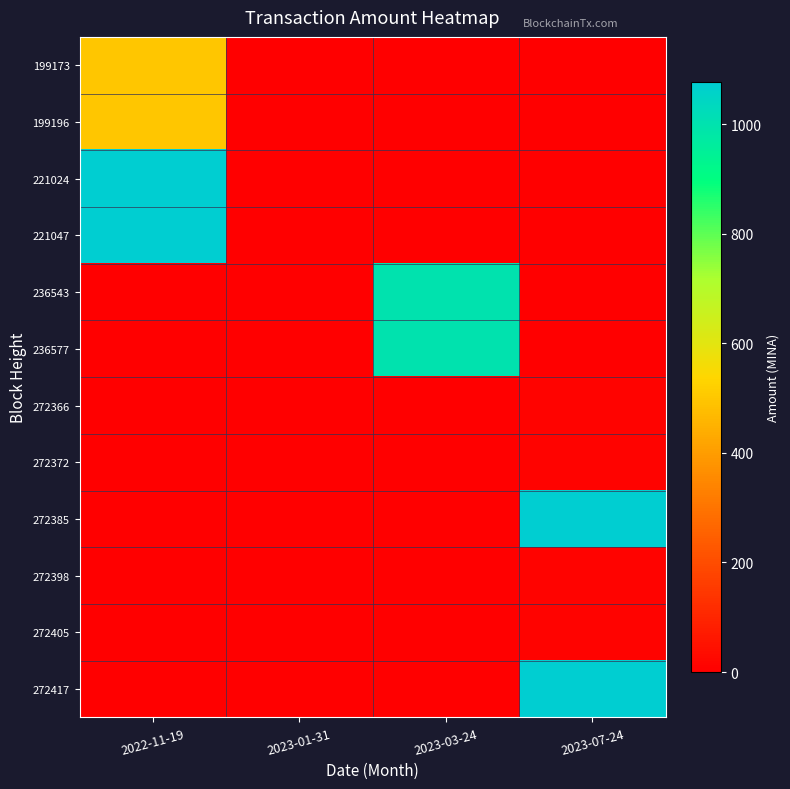

Reading right to left, what are all the values shown in this chart?

199173: 2023-07-24=0.0	2023-03-24=0.0	2023-01-31=0.0	2022-11-19=500.0
199196: 2023-07-24=0.0	2023-03-24=0.0	2023-01-31=0.0	2022-11-19=499.0
221024: 2023-07-24=0.0	2023-03-24=0.0	2023-01-31=0.0	2022-11-19=1076.2
221047: 2023-07-24=0.0	2023-03-24=0.0	2023-01-31=0.0	2022-11-19=1076.2
236543: 2023-07-24=0.0	2023-03-24=1000.0	2023-01-31=0.0	2022-11-19=0.0
236577: 2023-07-24=0.0	2023-03-24=1000.0	2023-01-31=0.0	2022-11-19=0.0
272366: 2023-07-24=10.0	2023-03-24=0.0	2023-01-31=0.0	2022-11-19=0.0
272372: 2023-07-24=10.0	2023-03-24=0.0	2023-01-31=0.0	2022-11-19=0.0
272385: 2023-07-24=1076.4	2023-03-24=0.0	2023-01-31=0.0	2022-11-19=0.0
272398: 2023-07-24=10.0	2023-03-24=0.0	2023-01-31=0.0	2022-11-19=0.0
272405: 2023-07-24=10.0	2023-03-24=0.0	2023-01-31=0.0	2022-11-19=0.0
272417: 2023-07-24=1076.4	2023-03-24=0.0	2023-01-31=0.0	2022-11-19=0.0